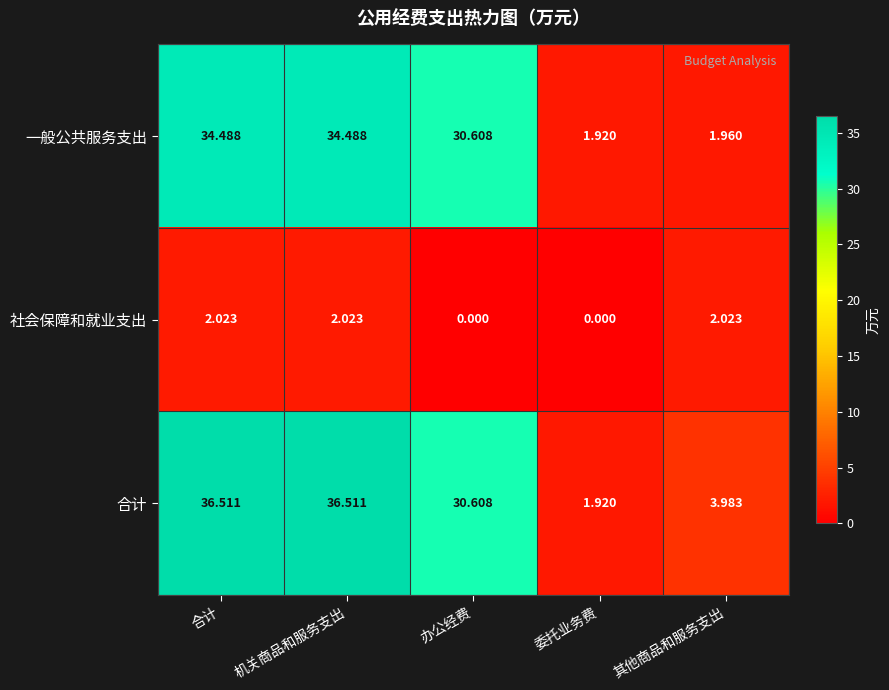

List the series in order of their peak value, highest first.

合计, 一般公共服务支出, 社会保障和就业支出